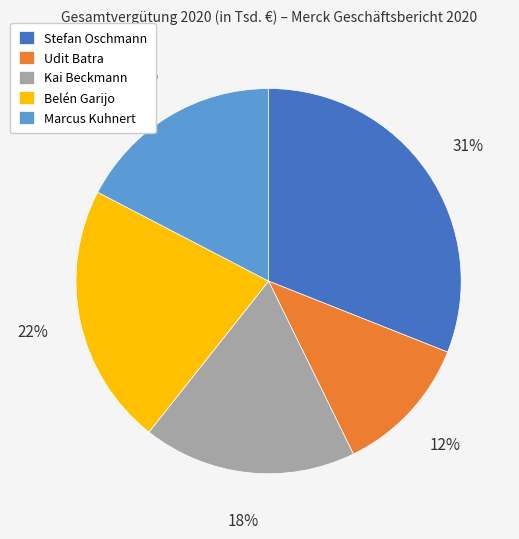

To the nearest percent, what is the difference between the largest and smallest slice percentages?

19%